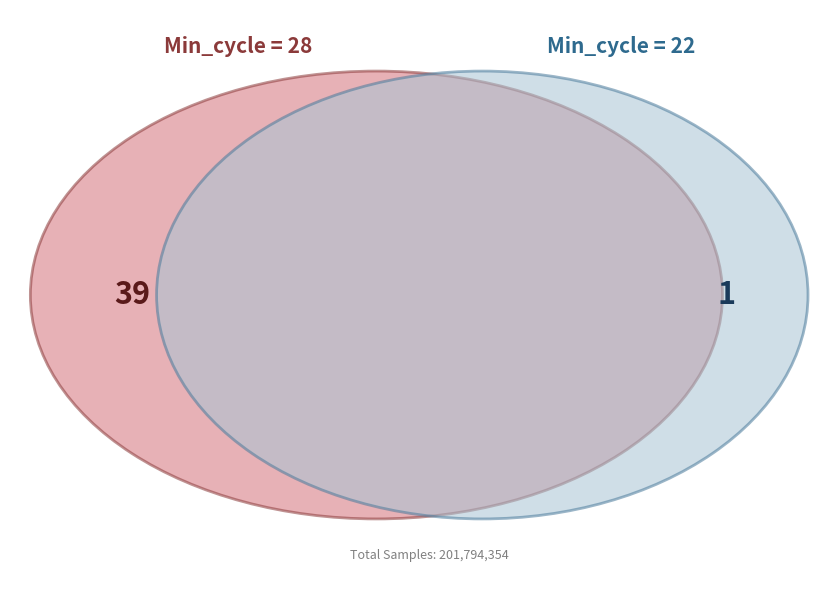

To the nearest percent, what is the combined percentage of 28 and 28?

5%